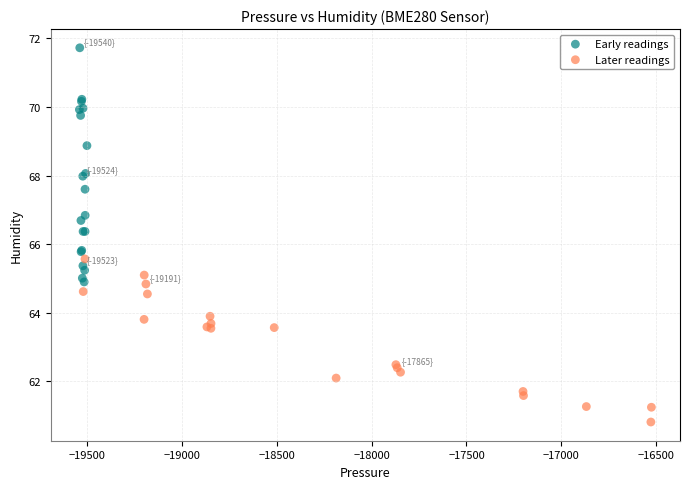

Which series reaches the maximum Y coordinate?

Early readings